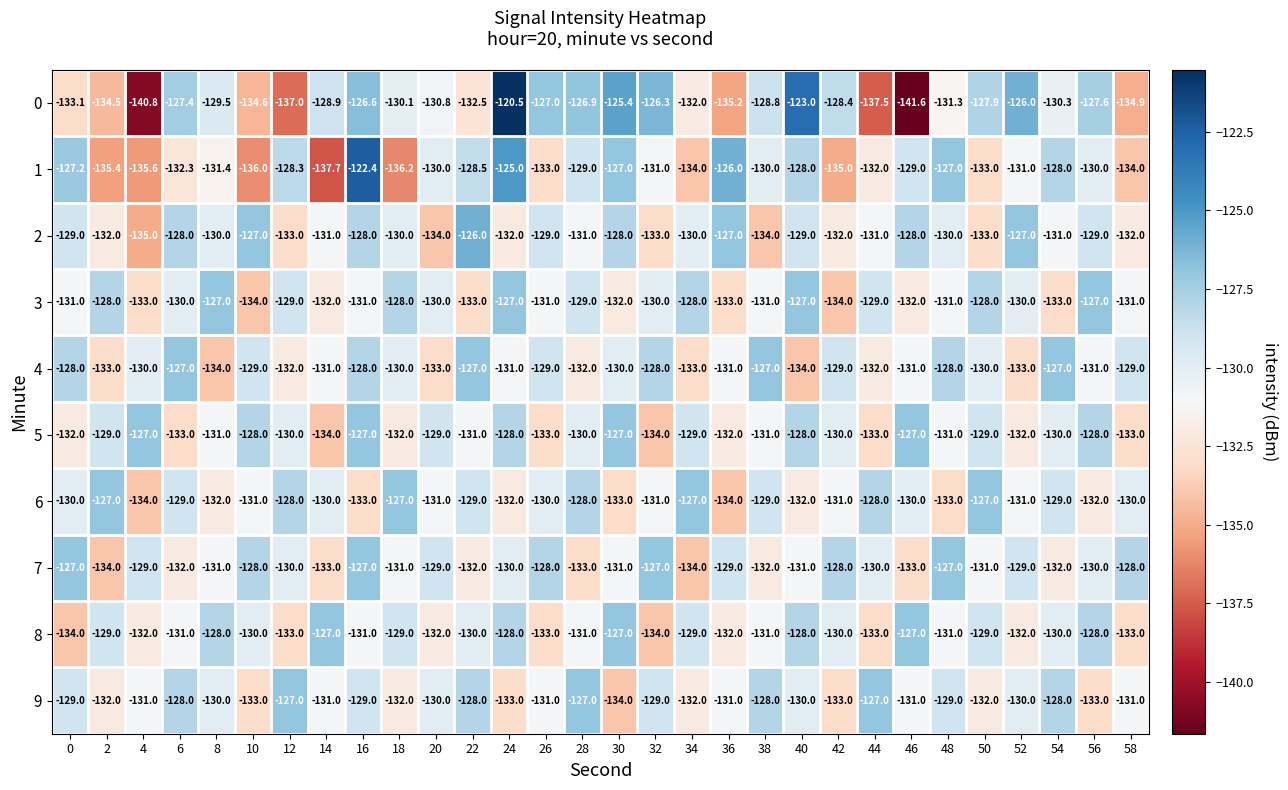

Which series has the largest range (max minus min)?

0